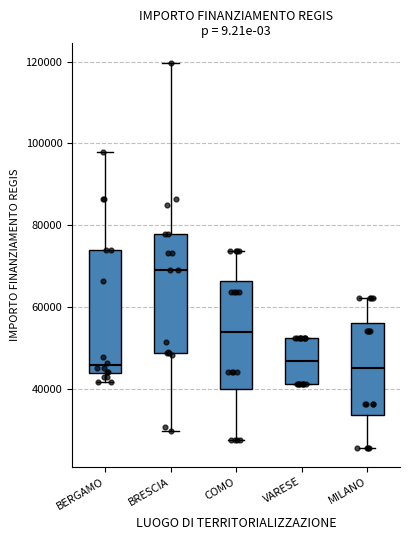

Where does the upper whisker of the box for BRESCIA end on the y-axis? The values are not printed on the chart, so give them approximately, as read against the axis.

120000